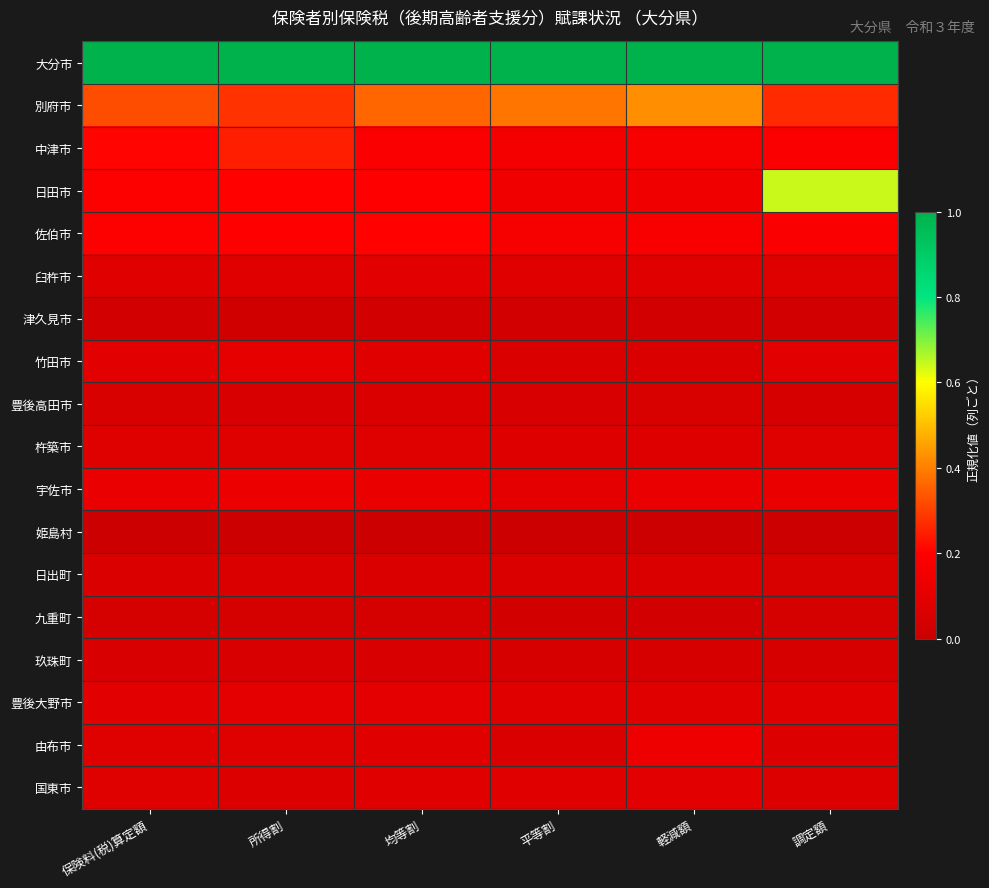

Between 均等割 and 調定額, which series saw the biggest shift?

日田市